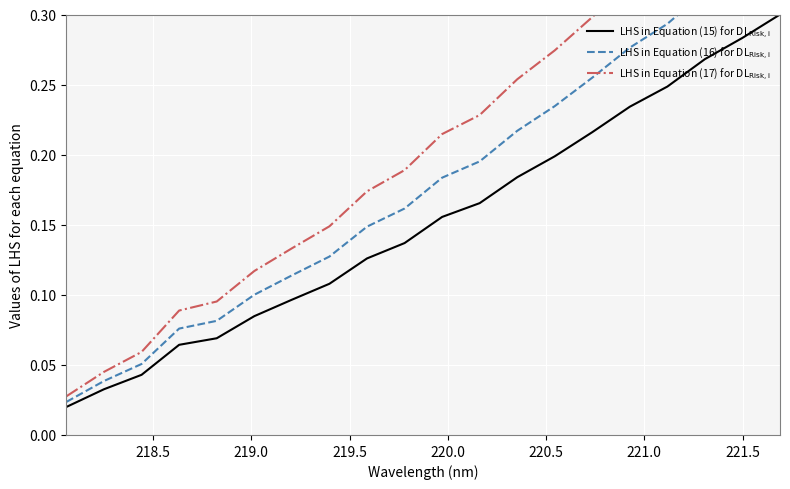

True or false: LHS in Equation (15) for DL$_{\mathrm{Risk,i}}$ and LHS in Equation (17) for DL$_{\mathrm{Risk,i}}$ cross at least once.

False